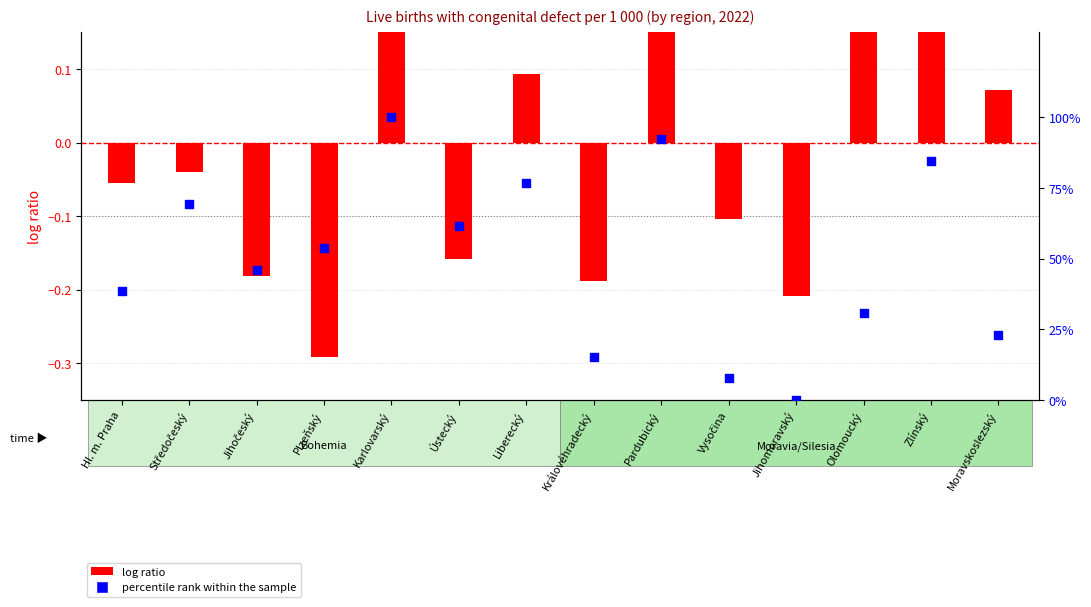

Which series has the widest spread of Y values?

percentile rank within the sample